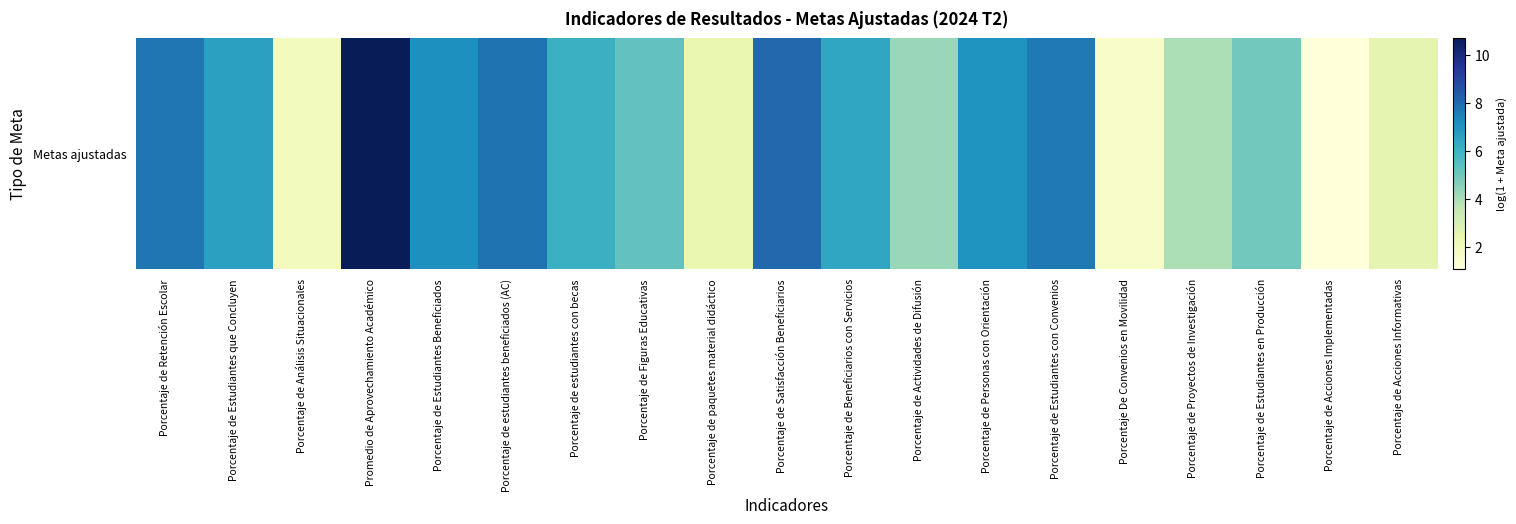

Is it true that the value at Porcentaje de Figuras Educativas is 1.2?

False